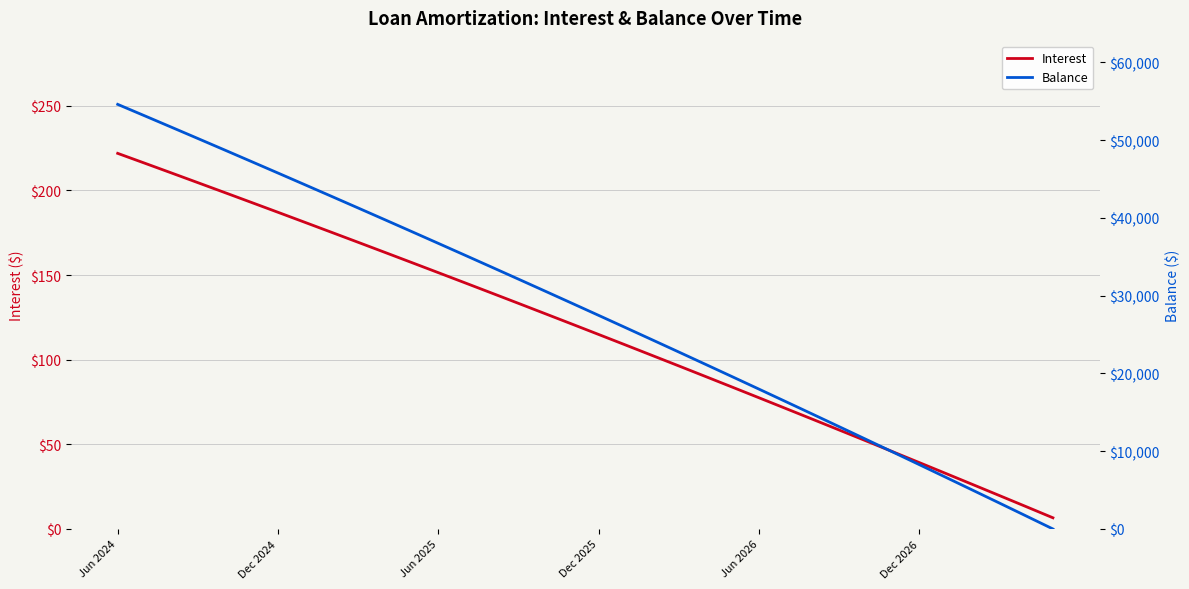

How many data points in Balance are above 29025?

17